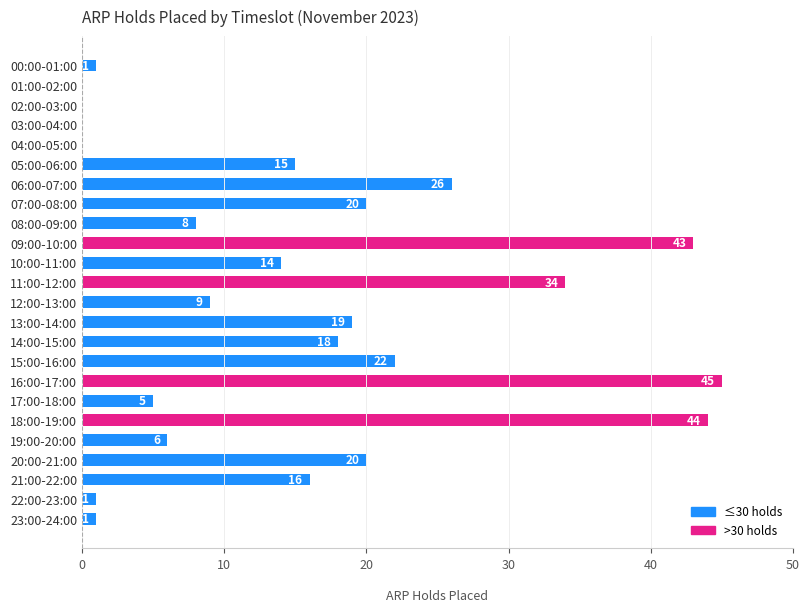

What is the ratio of the value at 12:00-13:00 to the value at 18:00-19:00?

0.2